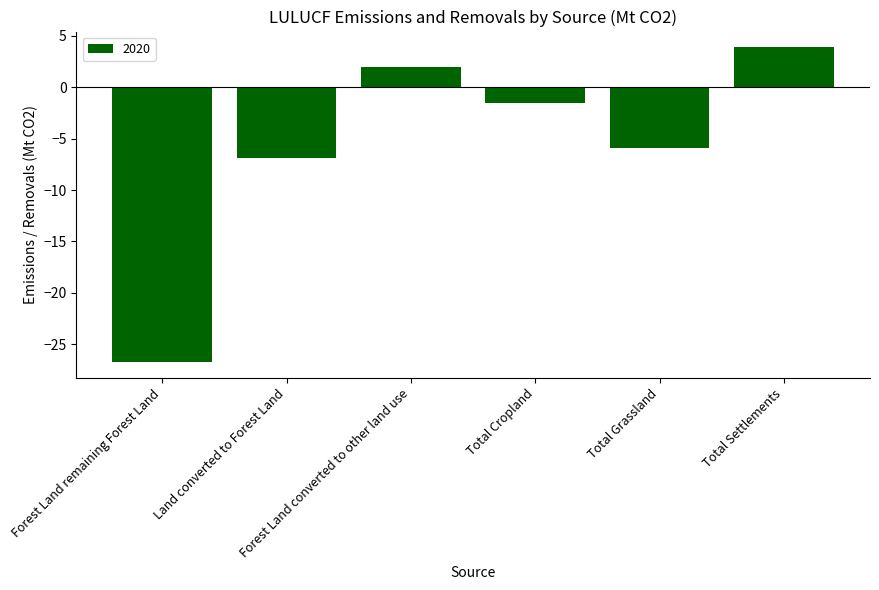

What position from the left is Forest Land converted to other land use?

3